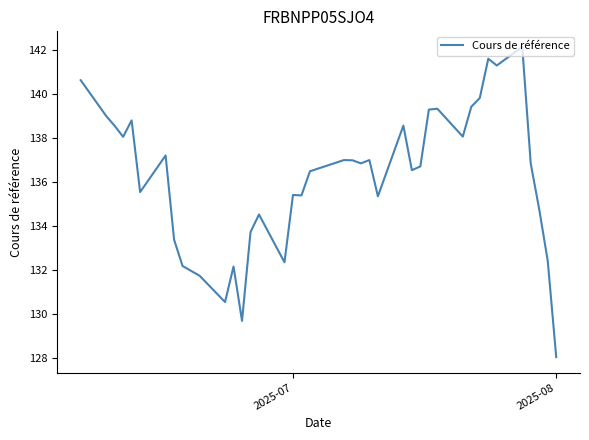

What is the minimum value shown in the chart?

128.0